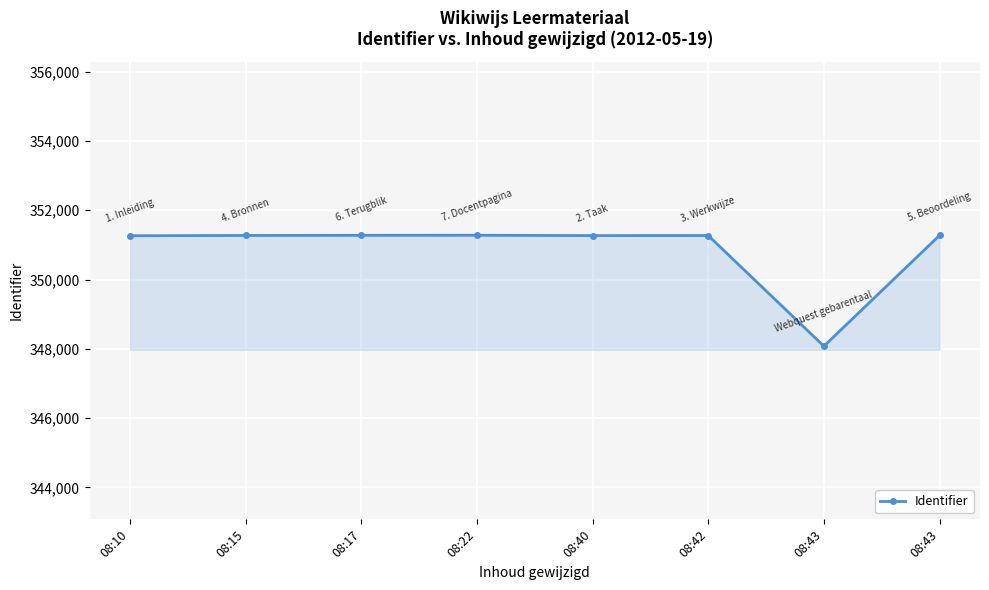

True or false: the data shows 351279 at 08:22.

True